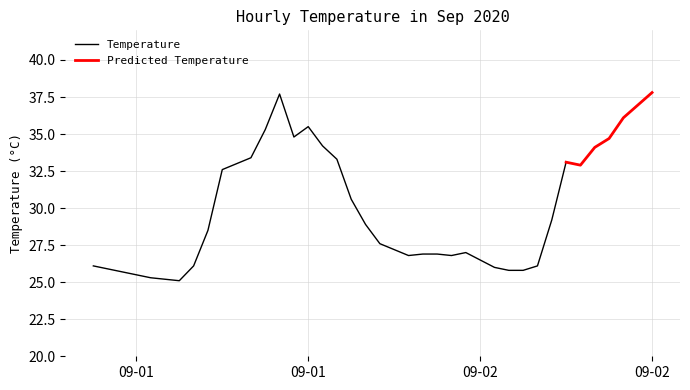

Reading left to right, what are all the values shown in this chart?

2020-09-01 00:00=26.1	2020-09-01 01:00=25.9	2020-09-01 02:00=25.7	2020-09-01 03:00=25.5	2020-09-01 04:00=25.3	2020-09-01 05:00=25.2	2020-09-01 06:00=25.1	2020-09-01 07:00=26.1	2020-09-01 08:00=28.5	2020-09-01 09:00=32.6	2020-09-01 10:00=33.0	2020-09-01 11:00=33.4	2020-09-01 12:00=35.3	2020-09-01 13:00=37.7	2020-09-01 14:00=34.8	2020-09-01 15:00=35.5	2020-09-01 16:00=34.2	2020-09-01 17:00=33.3	2020-09-01 18:00=30.6	2020-09-01 19:00=28.9	2020-09-01 20:00=27.6	2020-09-01 21:00=27.2	2020-09-01 22:00=26.8	2020-09-01 23:00=26.9	2020-09-02 00:00=26.9	2020-09-02 01:00=26.8	2020-09-02 02:00=27.0	2020-09-02 03:00=26.5	2020-09-02 04:00=26.0	2020-09-02 05:00=25.8	2020-09-02 06:00=25.8	2020-09-02 07:00=26.1	2020-09-02 08:00=29.2	2020-09-02 09:00=33.1	2020-09-02 10:00=32.9	2020-09-02 11:00=34.1	2020-09-02 12:00=34.7	2020-09-02 13:00=36.1	2020-09-02 15:00=37.8